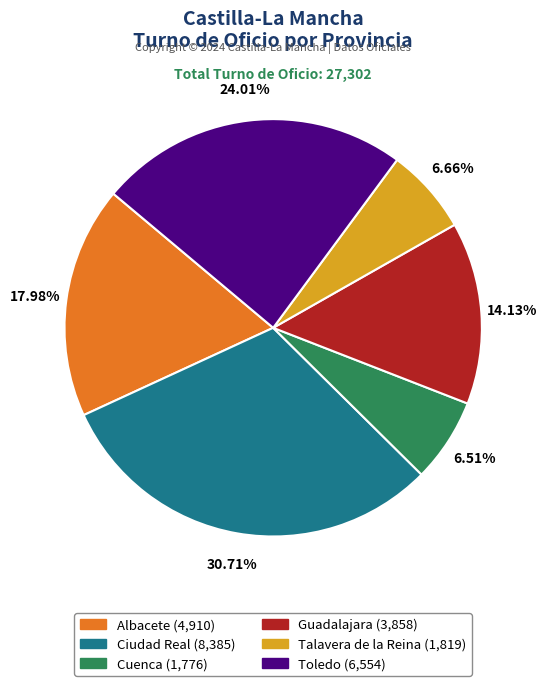

To the nearest percent, what is the average slice percentage?

17%